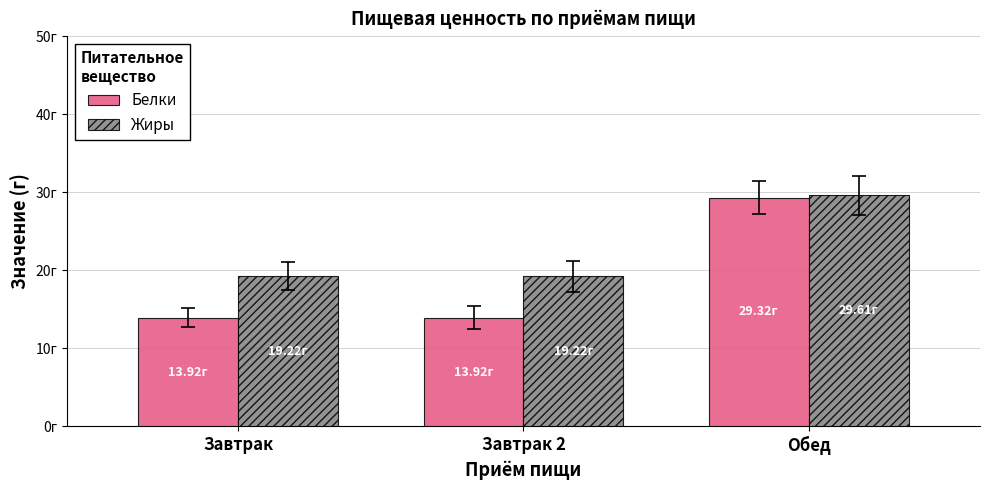

What are all the series names shown in the legend?

Белки, Жиры